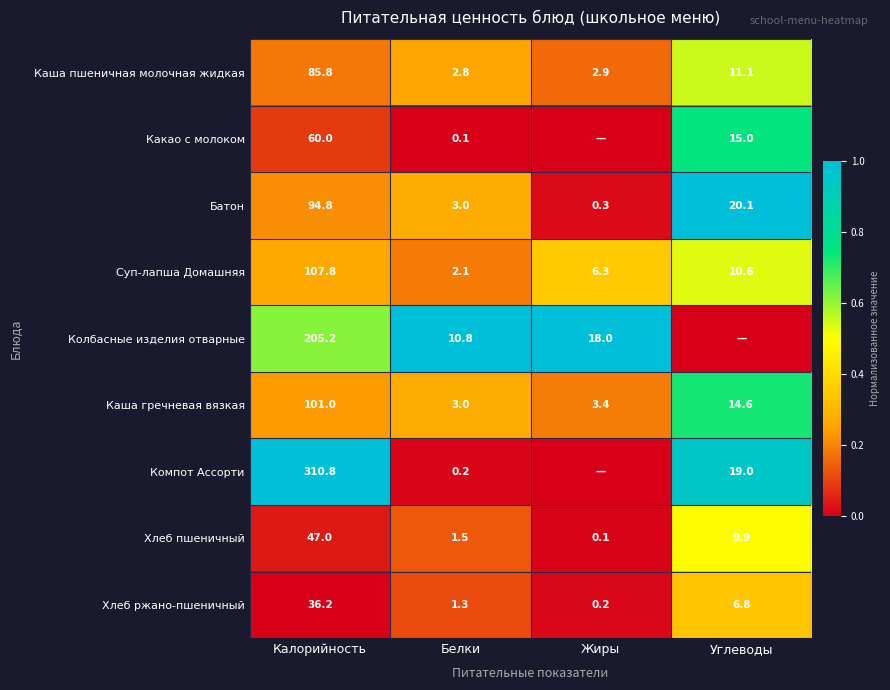

Is the value of Какао с молоком at Углеводы greater than the value of Каша гречневая вязкая at Жиры?

Yes